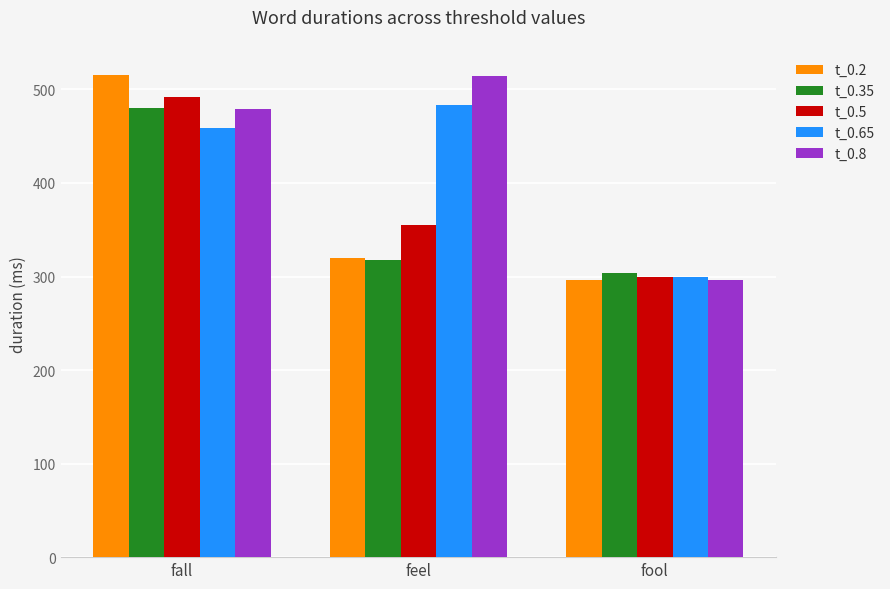

What is the difference between the maximum and second lowest values in the t_0.5 series?

136.6